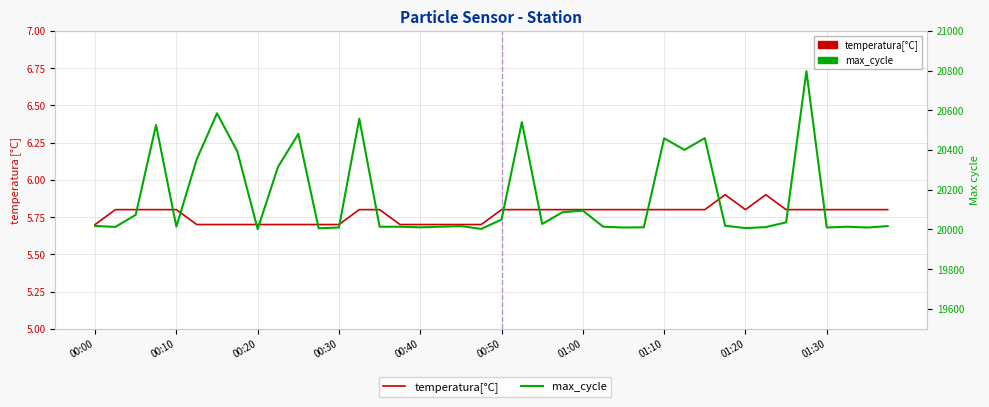

Which series has the largest total across all categories?

max_cycle